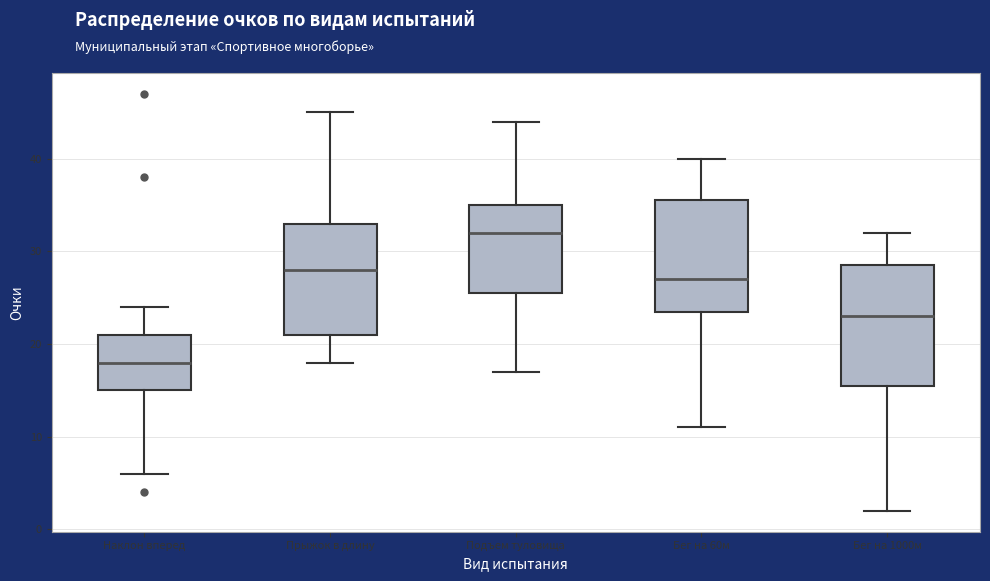

Which box is the tallest, from its lower edge to its upper edge?

Бег на 1000м